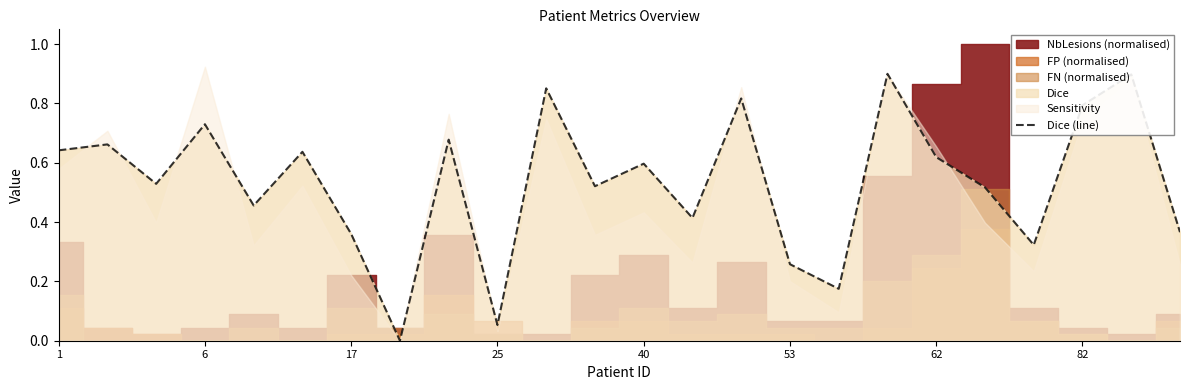

Is it true that the value at 20 is 0.3?

True